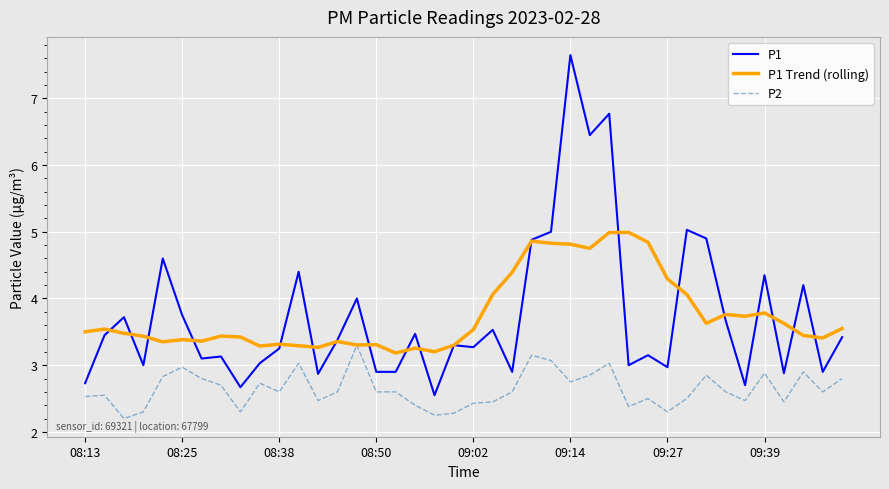

Which series has the widest spread of values?

P1